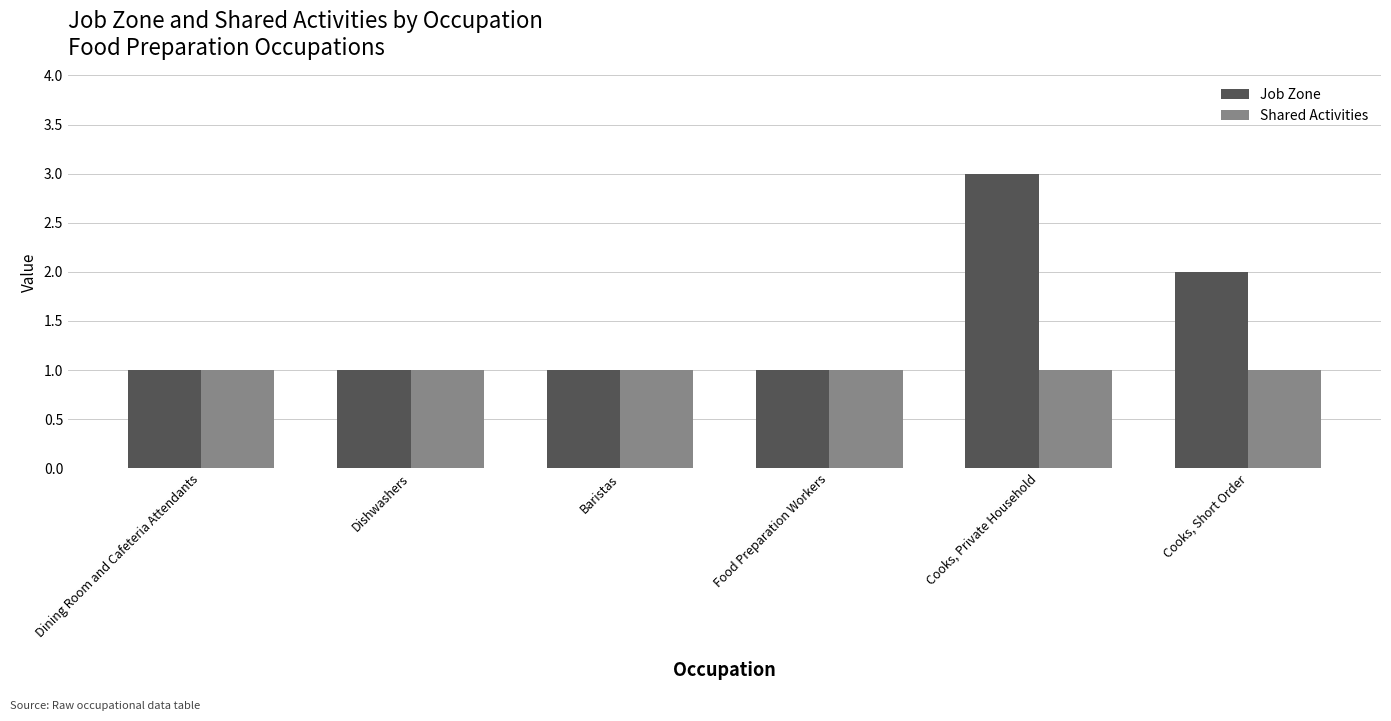

True or false: Job Zone has a value of 1 at Baristas.

True